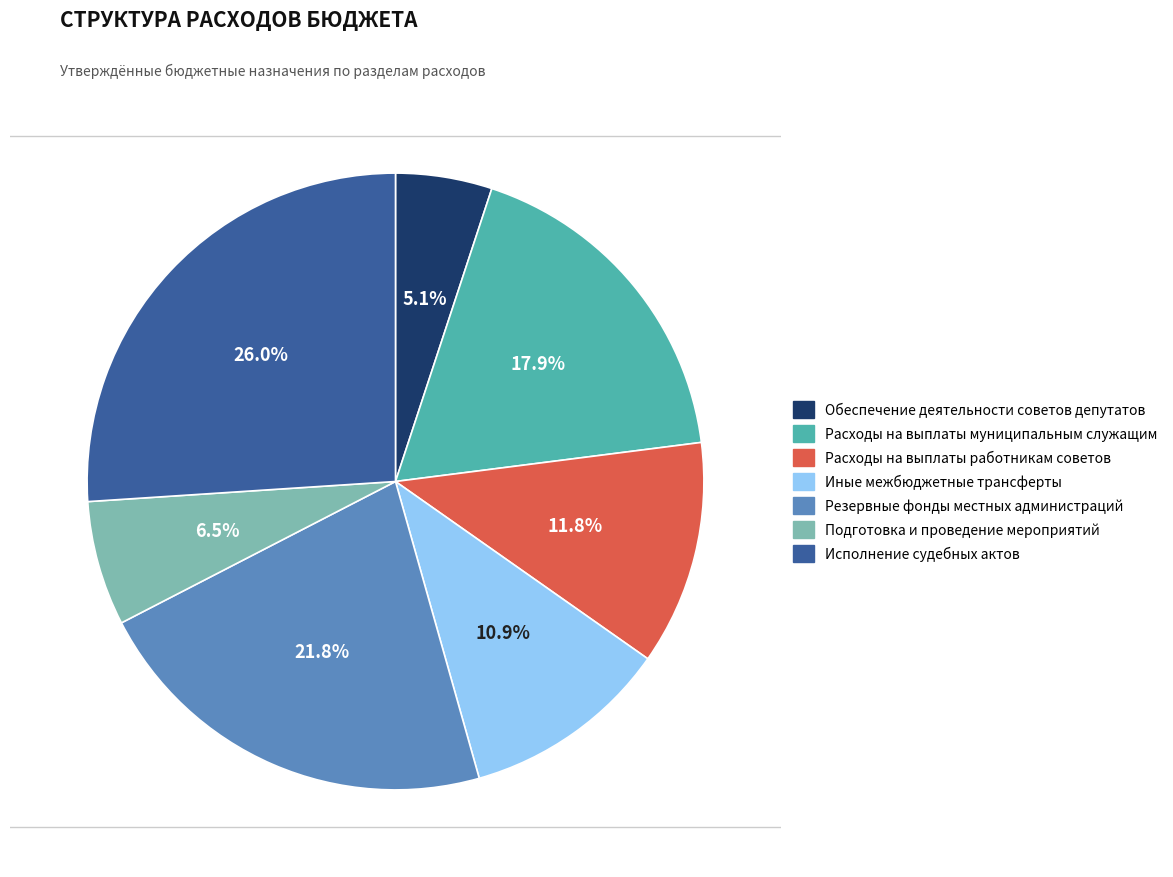

Is there any slice that represents more than half of the pie?

No